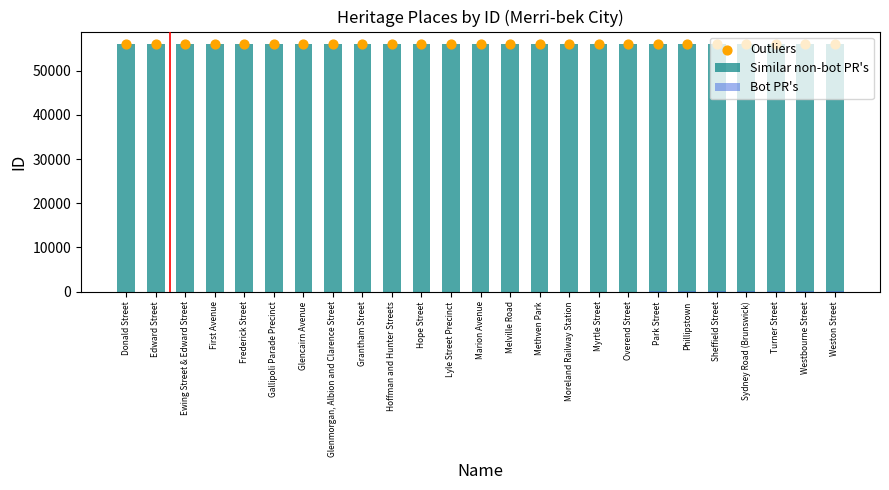

At which category is the sum across all series the highest?

Weston Street